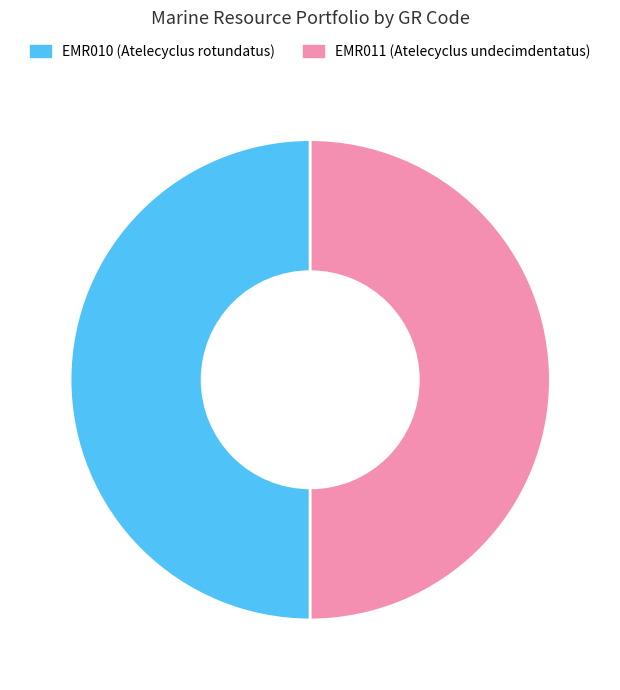

True or false: EMR010 (Atelecyclus rotundatus) accounts for 57% of the total.

False